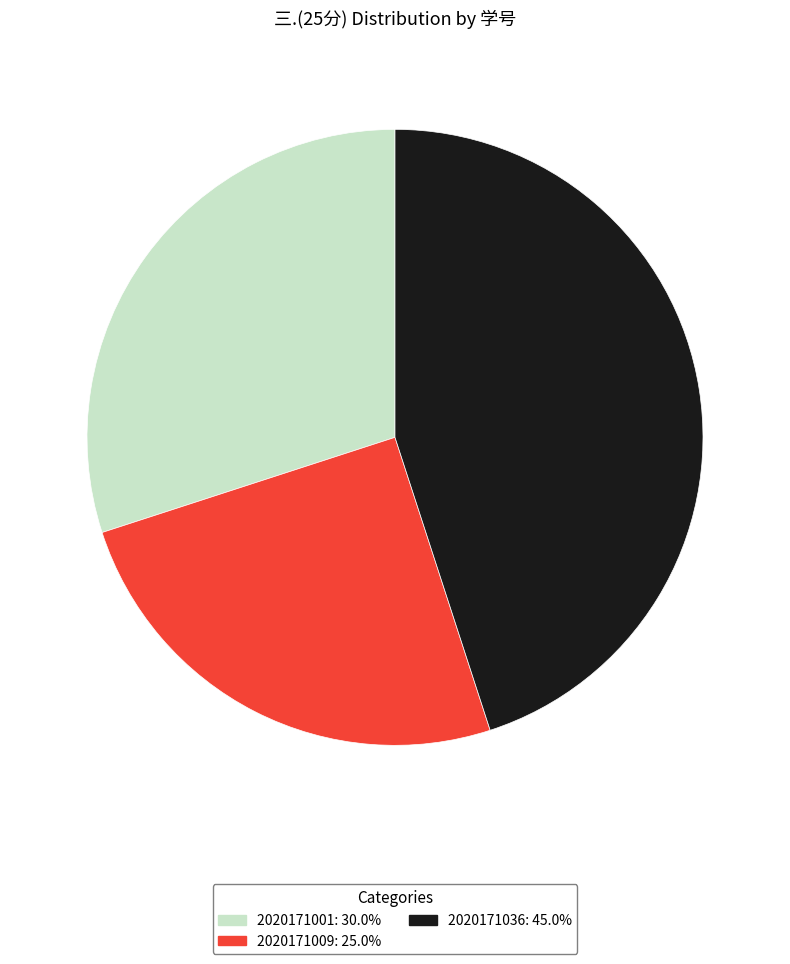

How many segments does this pie chart have?

3